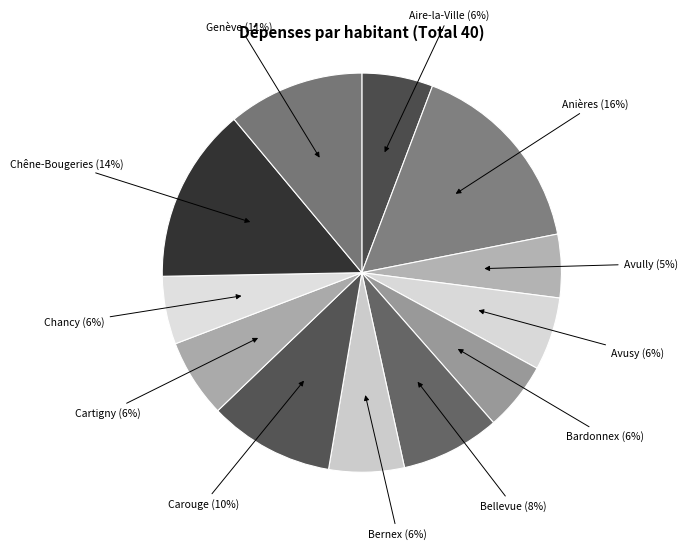

How many slices are in this pie chart?

12